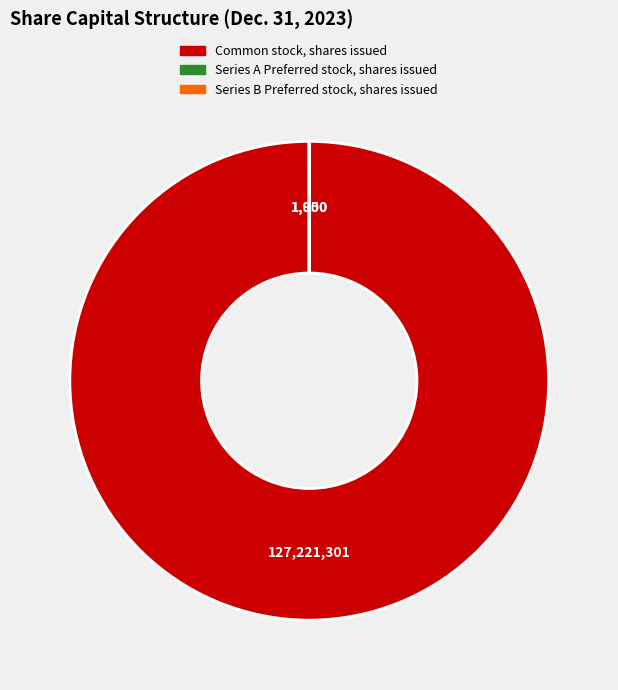

The Common stock, shares issued slice represents 91% of the pie. True or false?

False